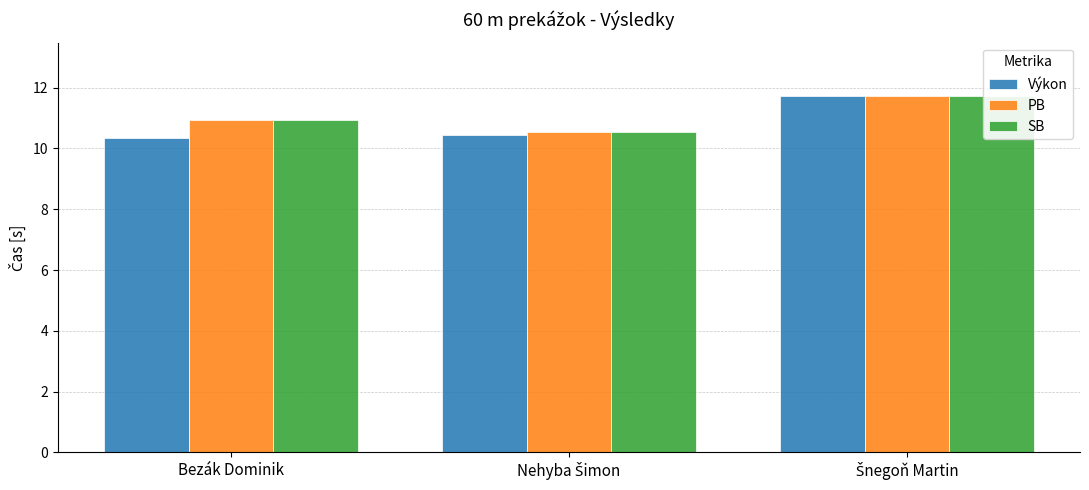

What is the total value across all series at Bezák Dominik?

32.2